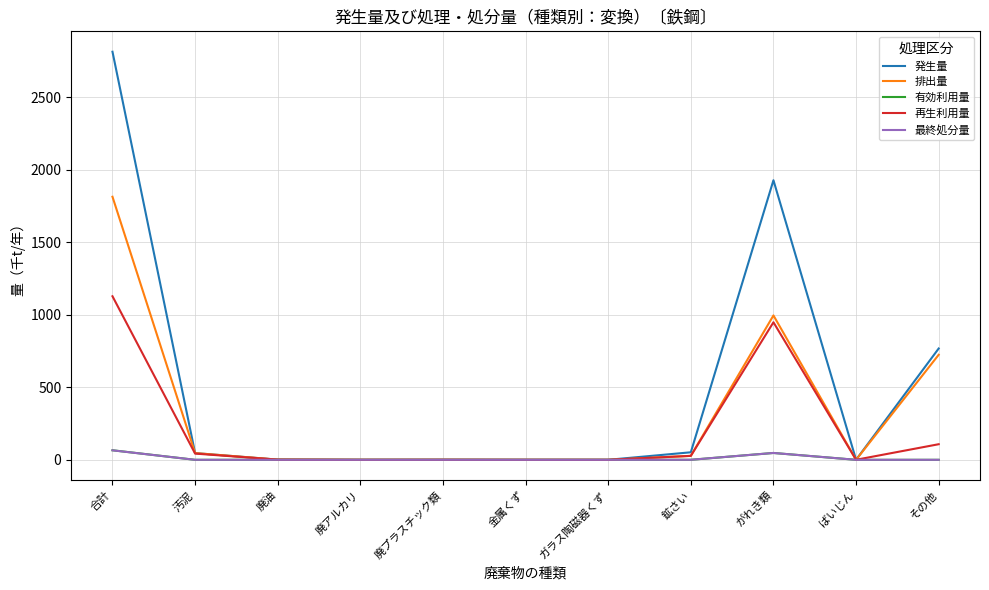

At which label is 排出量 closest to 906?

がれき類